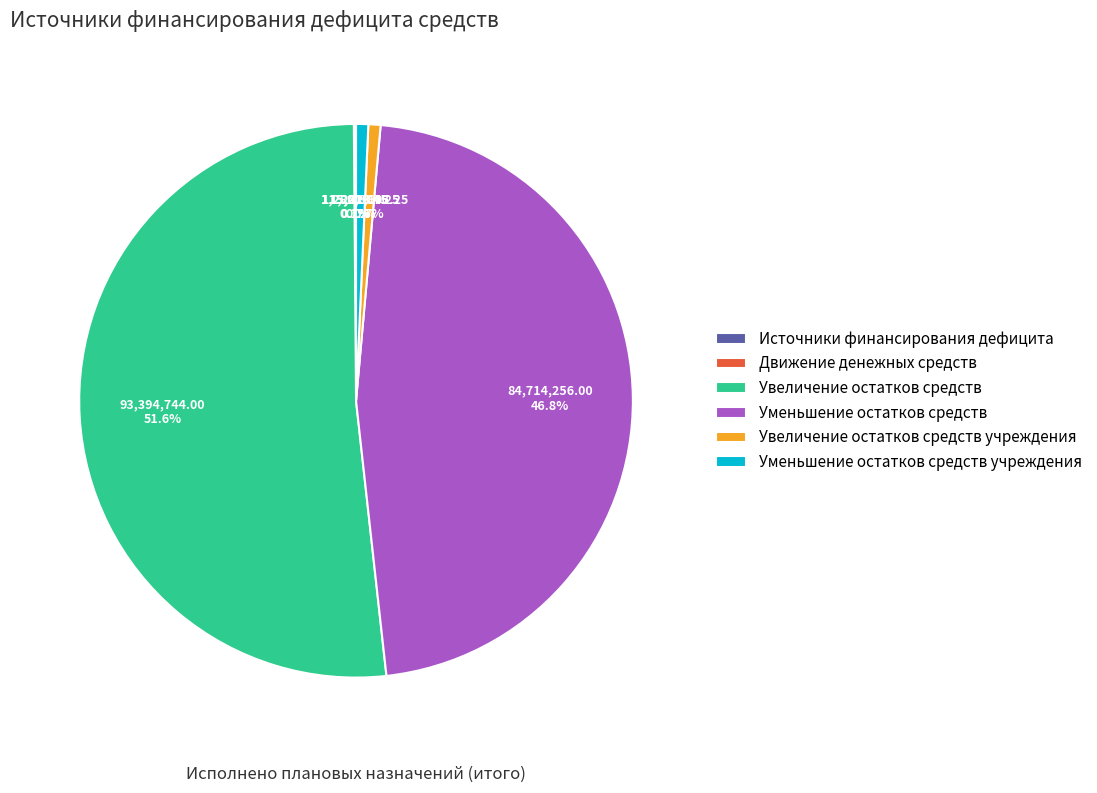

To the nearest percent, what portion does Уменьшение остатков средств represent?

47%